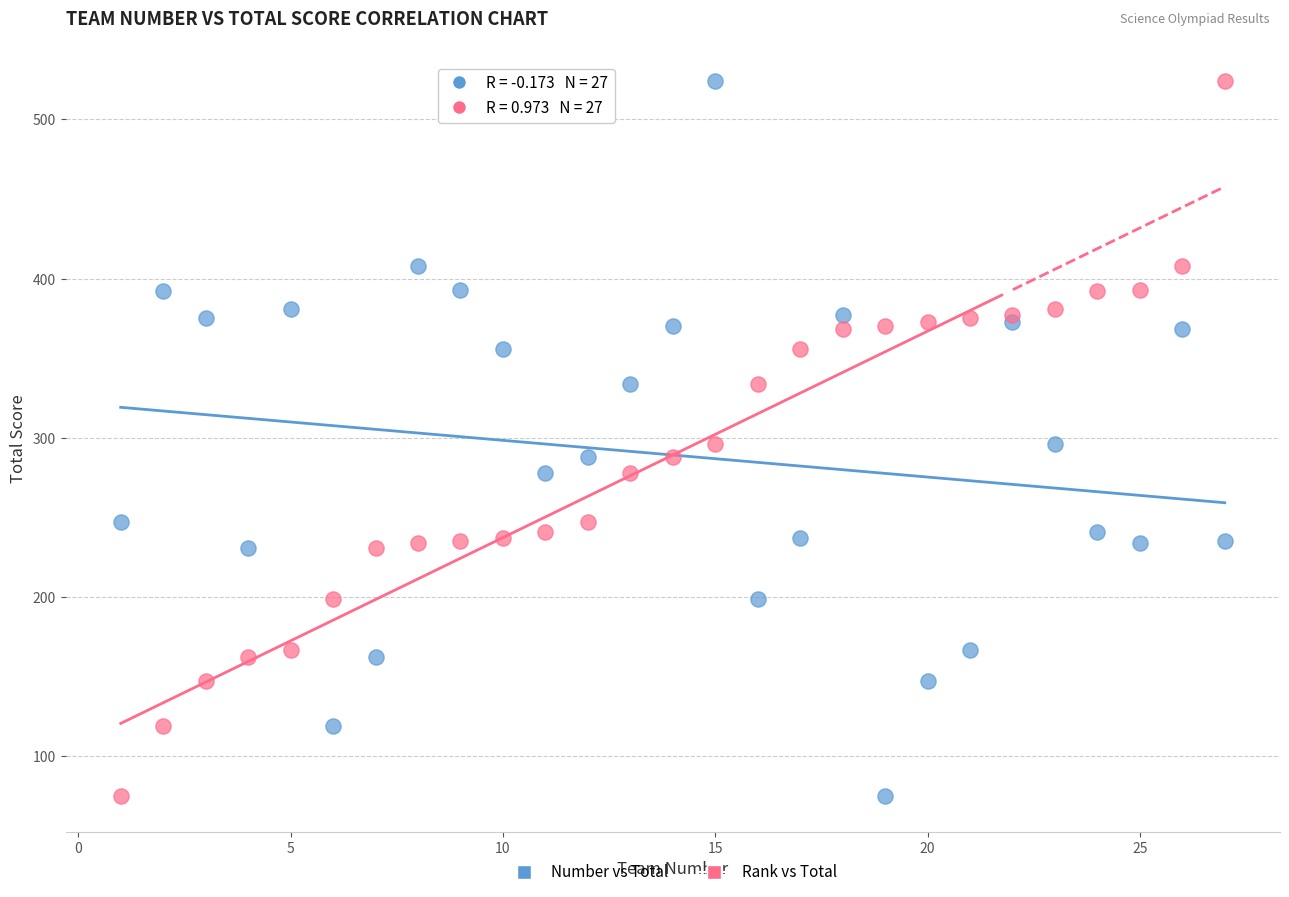

What are all the series names shown in the legend?

Number vs Total, Rank vs Total